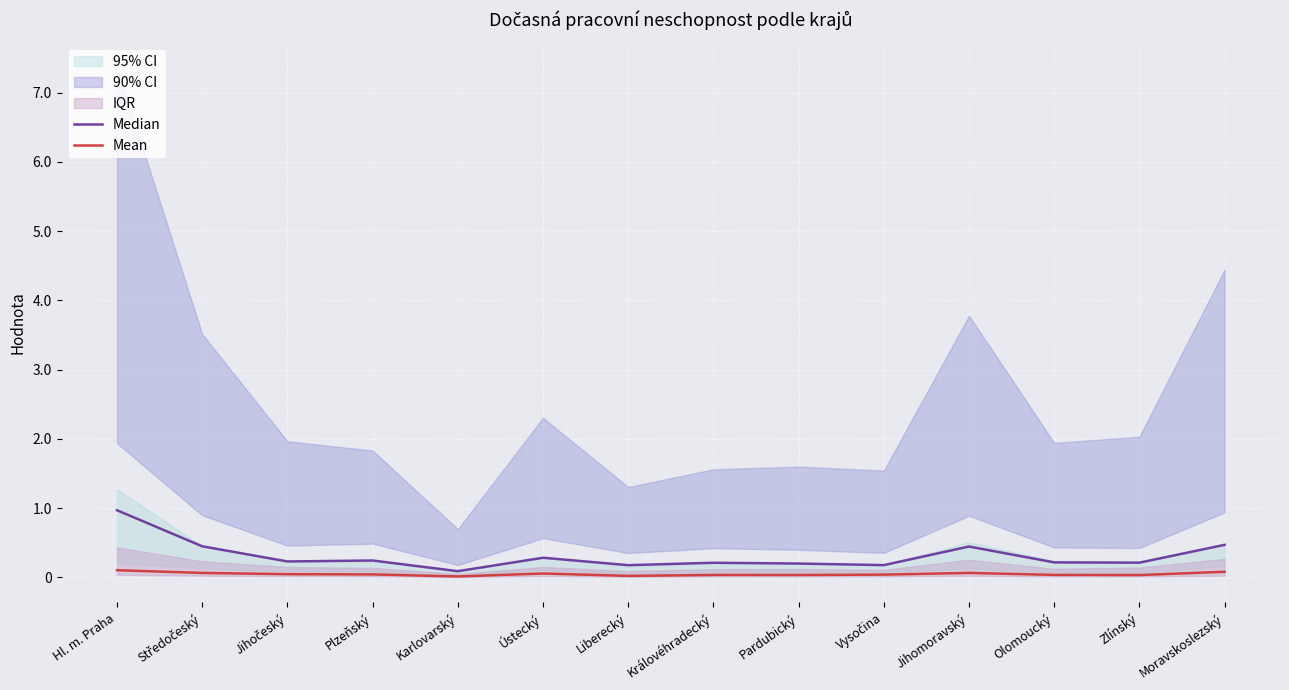

At which label is Median closest to 528687?

Moravskoslezský